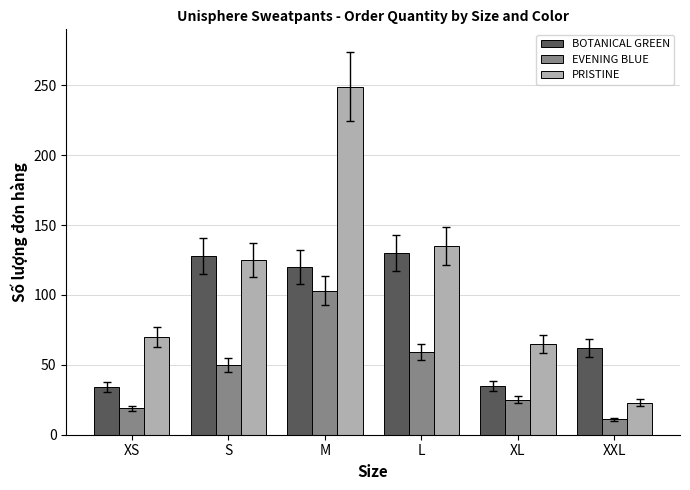

Between M and XL, which series saw the biggest shift?

PRISTINE